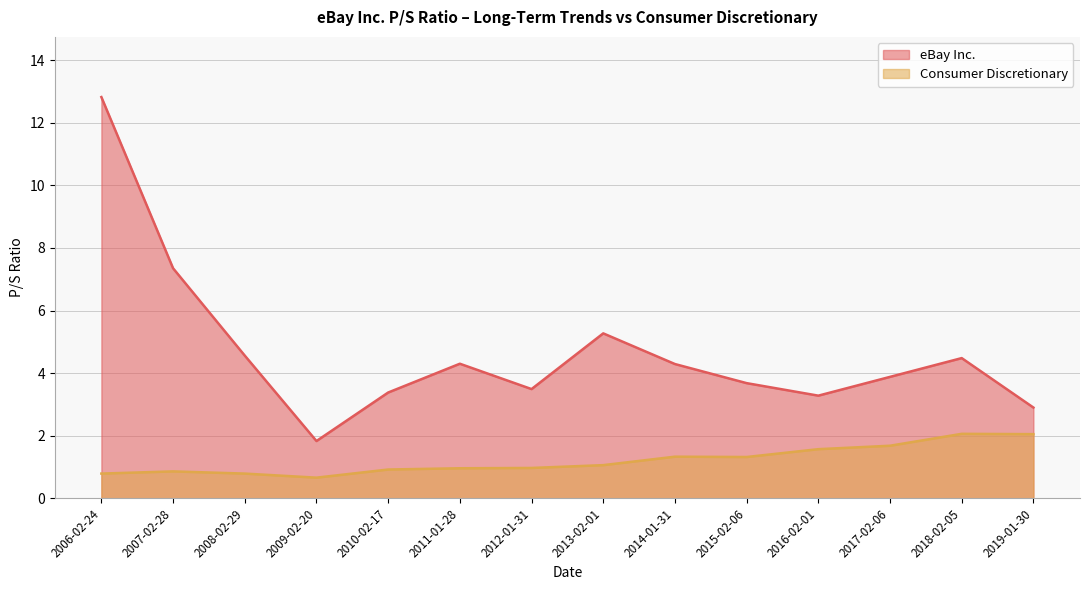

Reading right to left, what are all the values shown in this chart?

eBay Inc.: 2019-01-30=2.9	2018-02-05=4.5	2017-02-06=3.9	2016-02-01=3.3	2015-02-06=3.7	2014-01-31=4.3	2013-02-01=5.3	2012-01-31=3.5	2011-01-28=4.3	2010-02-17=3.4	2009-02-20=1.8	2008-02-29=4.6	2007-02-28=7.3	2006-02-24=12.8
Consumer Discretionary: 2019-01-30=2.0	2018-02-05=2.1	2017-02-06=1.7	2016-02-01=1.6	2015-02-06=1.3	2014-01-31=1.3	2013-02-01=1.1	2012-01-31=1.0	2011-01-28=1.0	2010-02-17=0.9	2009-02-20=0.7	2008-02-29=0.8	2007-02-28=0.9	2006-02-24=0.8